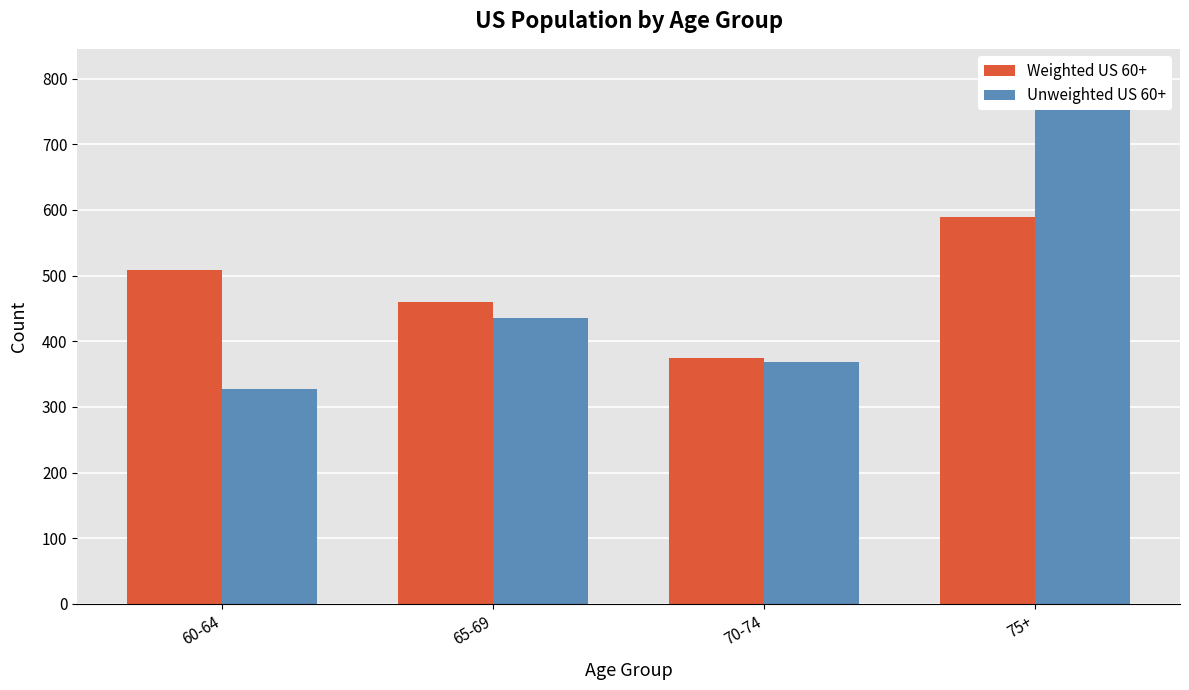

What is the difference between the maximum and minimum values in the Unweighted US 60+ series?

478.0